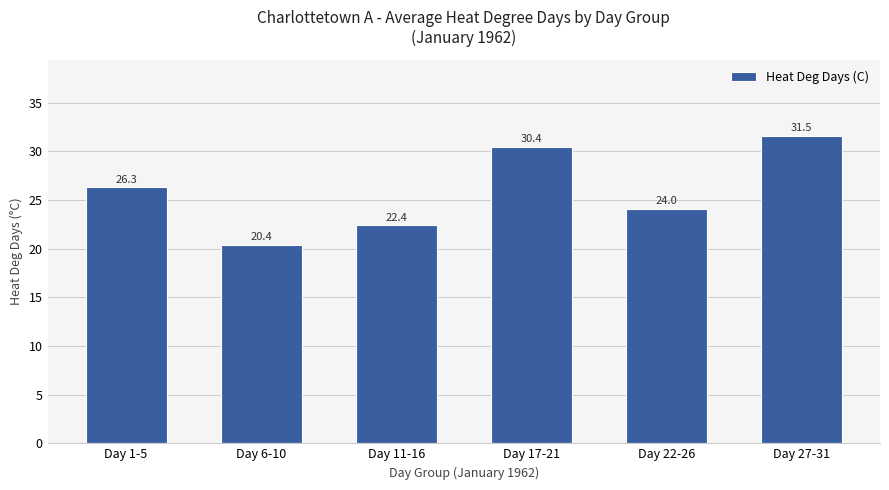

What value does the data have at Day 6-10?

20.4